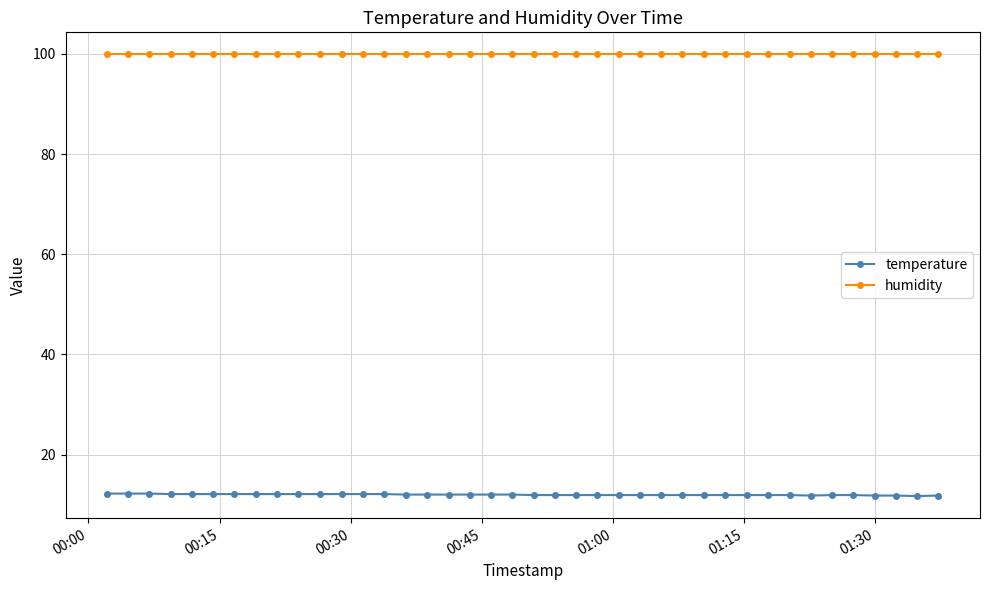

What is the value of the humidity point at the 7th from the left?

99.9